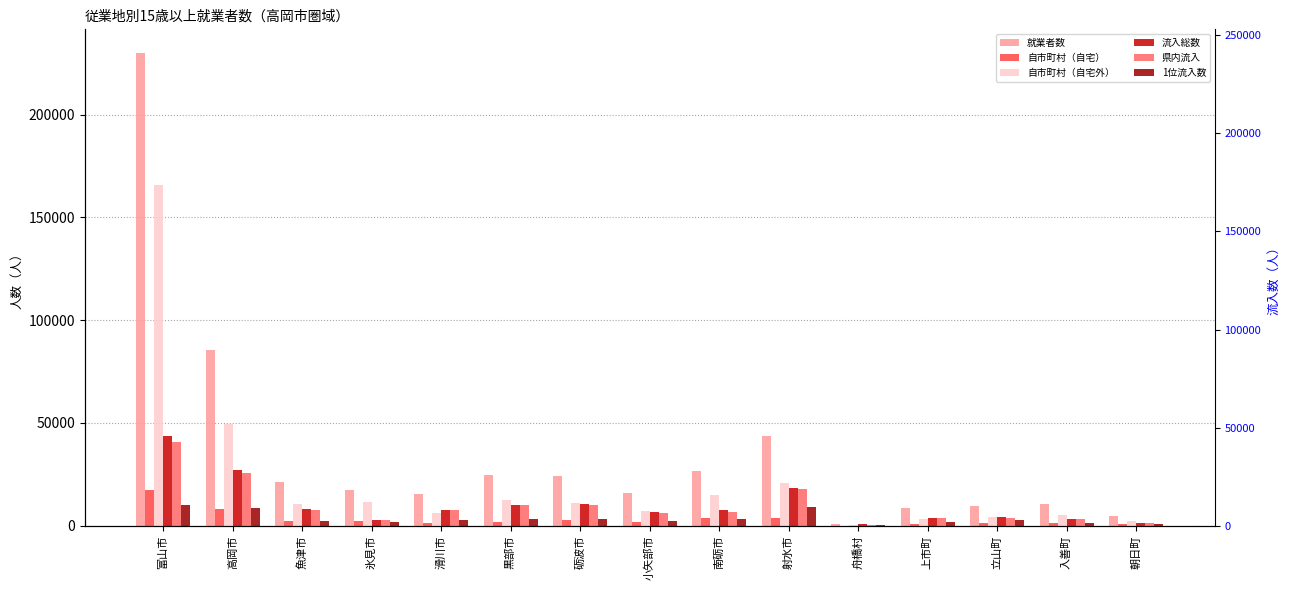

What is the difference between the 自市町村（自宅） values at 上市町 and 黒部市?

873